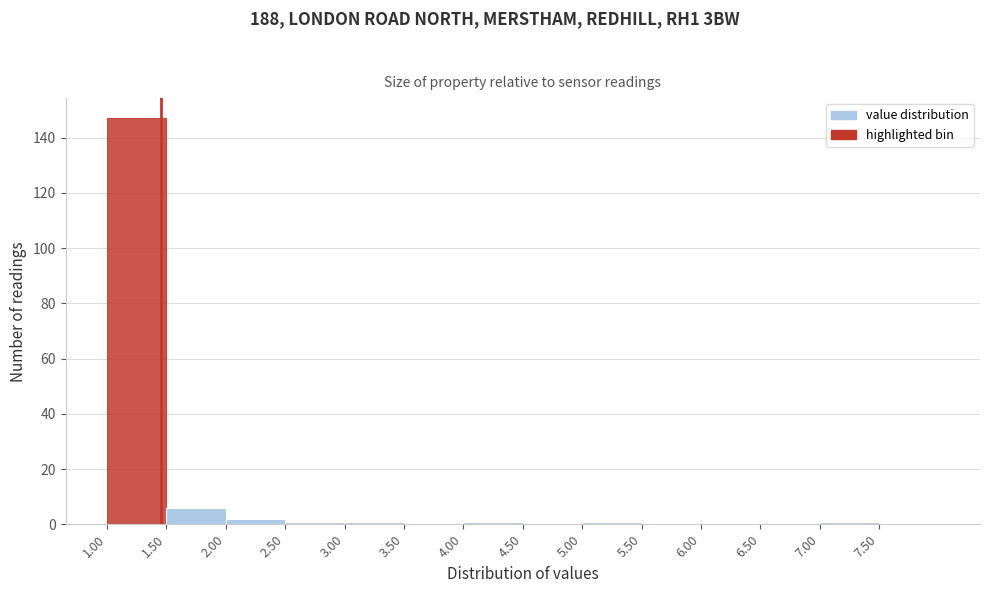

Reading left to right, list every bar in this chart as the range it spans on the x-axis followed by its height. The values are not printed on the chart, so give them approximately, as read against the axis.

1.0 to 1.5: 148
1.5 to 2.0: 6
2.0 to 2.5: 2
2.5 to 3.0: under 2
3.0 to 3.5: under 2
3.5 to 4.0: 0
4.0 to 4.5: under 2
4.5 to 5.0: 0
5.0 to 5.5: under 2
5.5 to 6.0: 0
6.0 to 6.5: 0
6.5 to 7.0: 0
7.0 to 7.5: under 2
7.5 to 8.0: 0